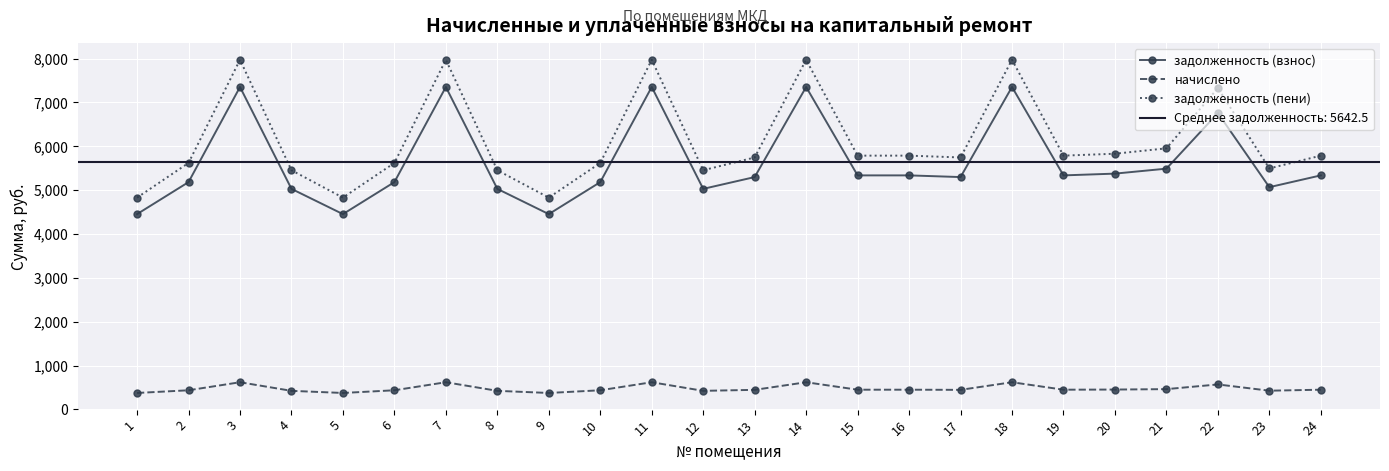

What is the minimum value shown in the chart?

375.8